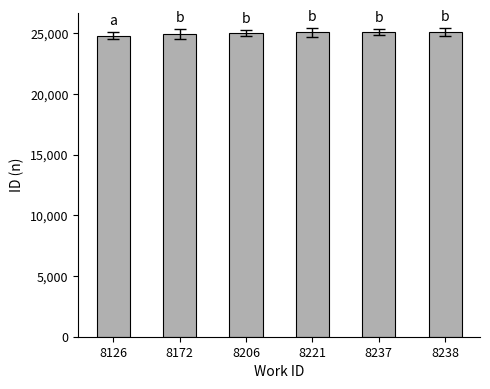

Approximately how many times larger is the value at 8126 compared to 8238?

1.0